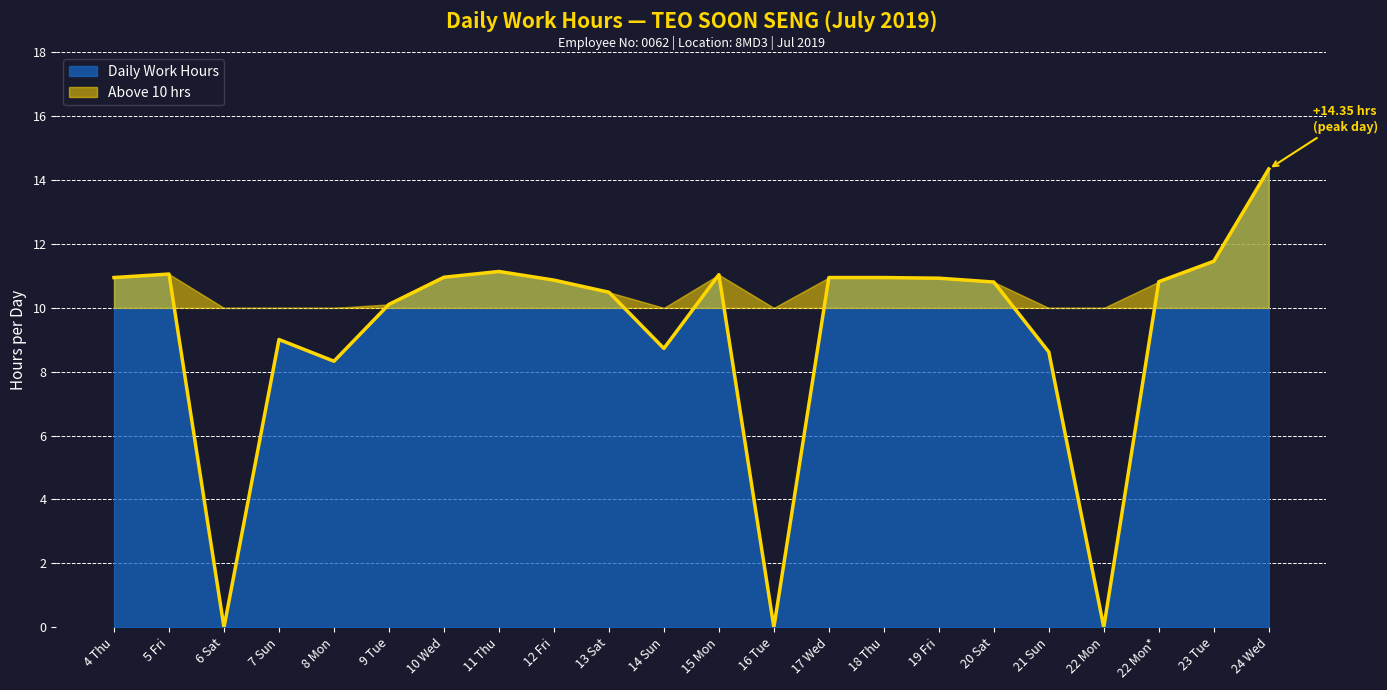

Is it true that the value at 6 Sat is 0.0?

True